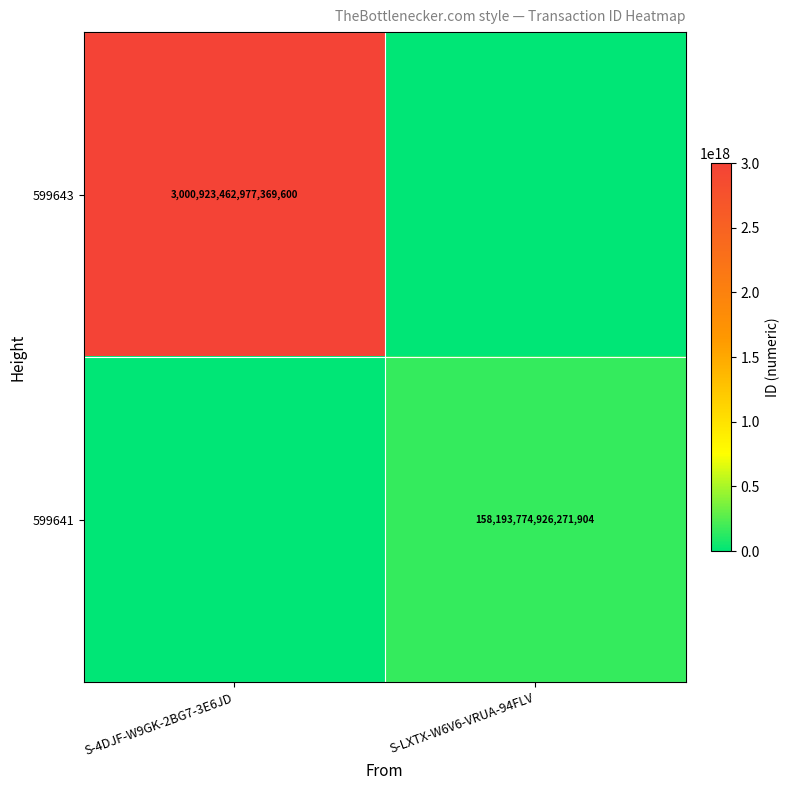

True or false: 599643 has a value of 3000923462977369600 at S-4DJF-W9GK-2BG7-3E6JD.

True